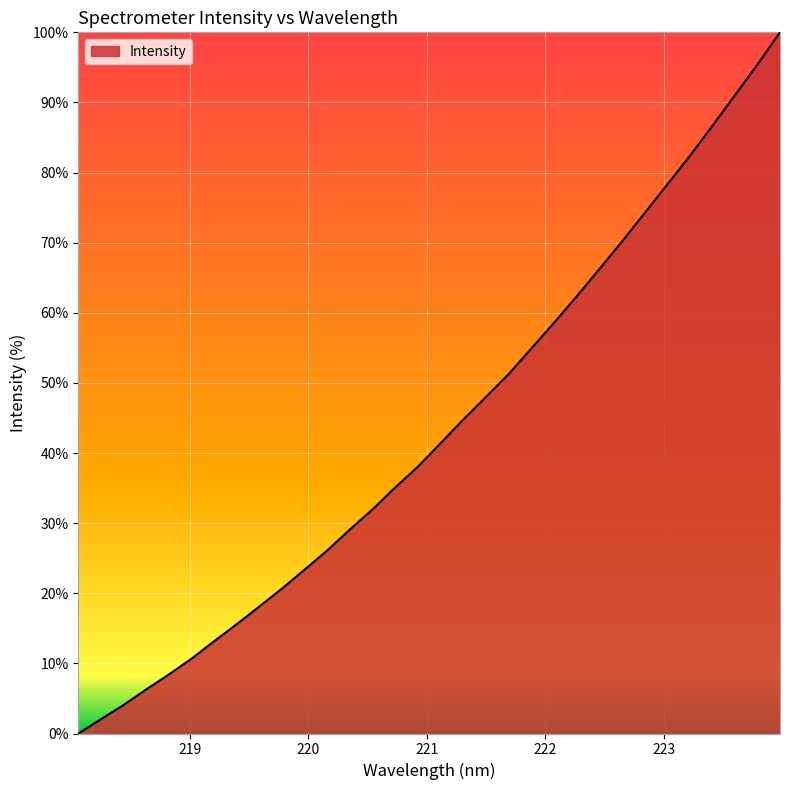

What is the maximum value shown in the chart?

100.0